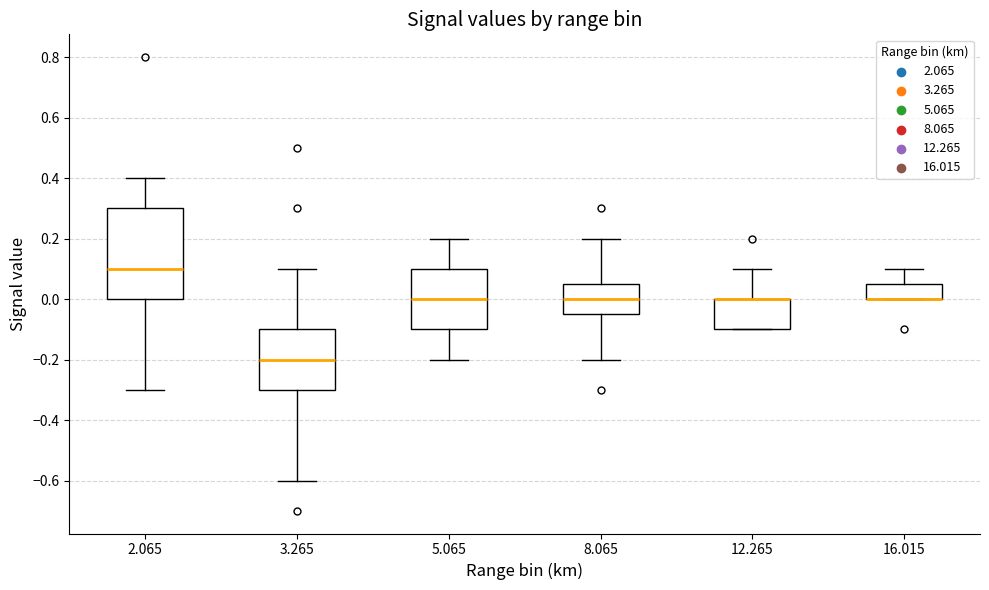

Where is the lower edge of the box at x = 12.265 on the y-axis? The values are not printed on the chart, so give them approximately, as read against the axis.

-0.10